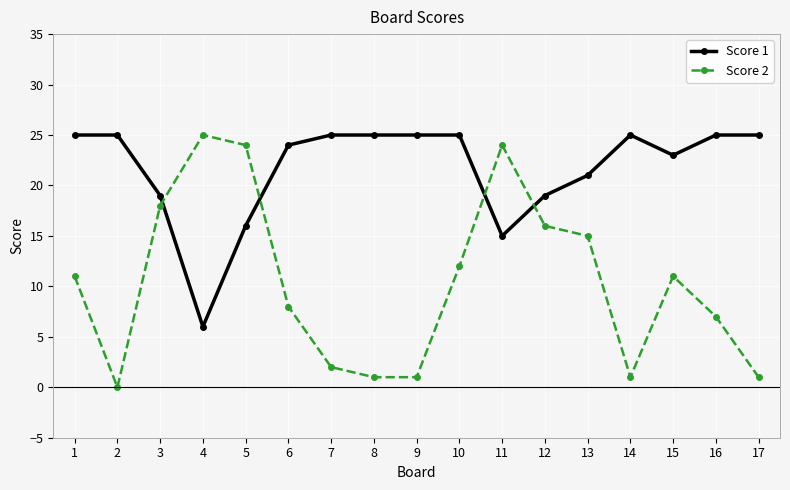

Reading left to right, transcribe all the data shown in this chart.

Score 1: 1=25	2=25	3=19	4=6	5=16	6=24	7=25	8=25	9=25	10=25	11=15	12=19	13=21	14=25	15=23	16=25	17=25
Score 2: 1=11	2=0	3=18	4=25	5=24	6=8	7=2	8=1	9=1	10=12	11=24	12=16	13=15	14=1	15=11	16=7	17=1